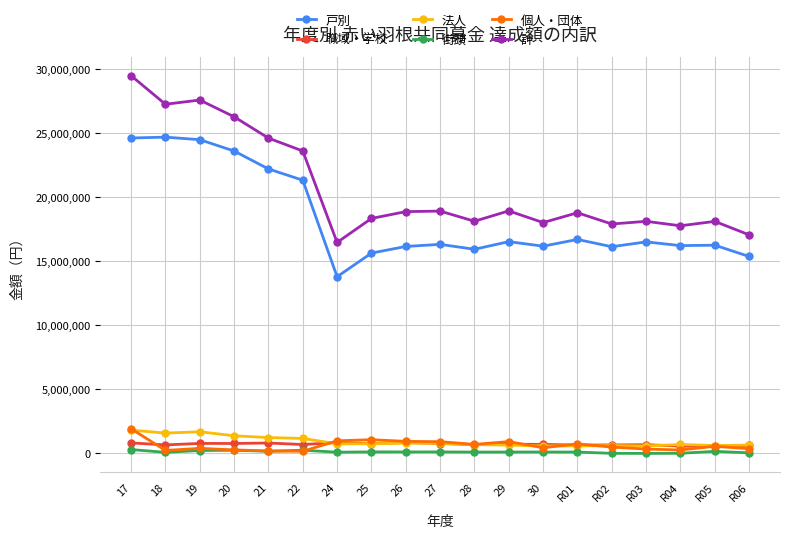

Is the value of 計 at 25 greater than the value of 法人 at R03?

Yes